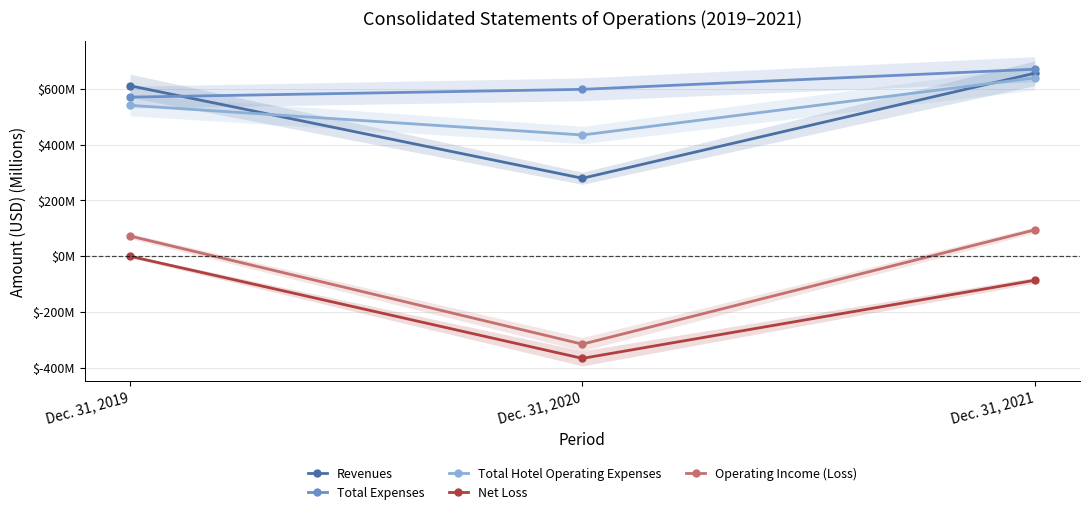

What is the difference between the Revenues values at Dec. 31, 2021 and Dec. 31, 2019?

44857000